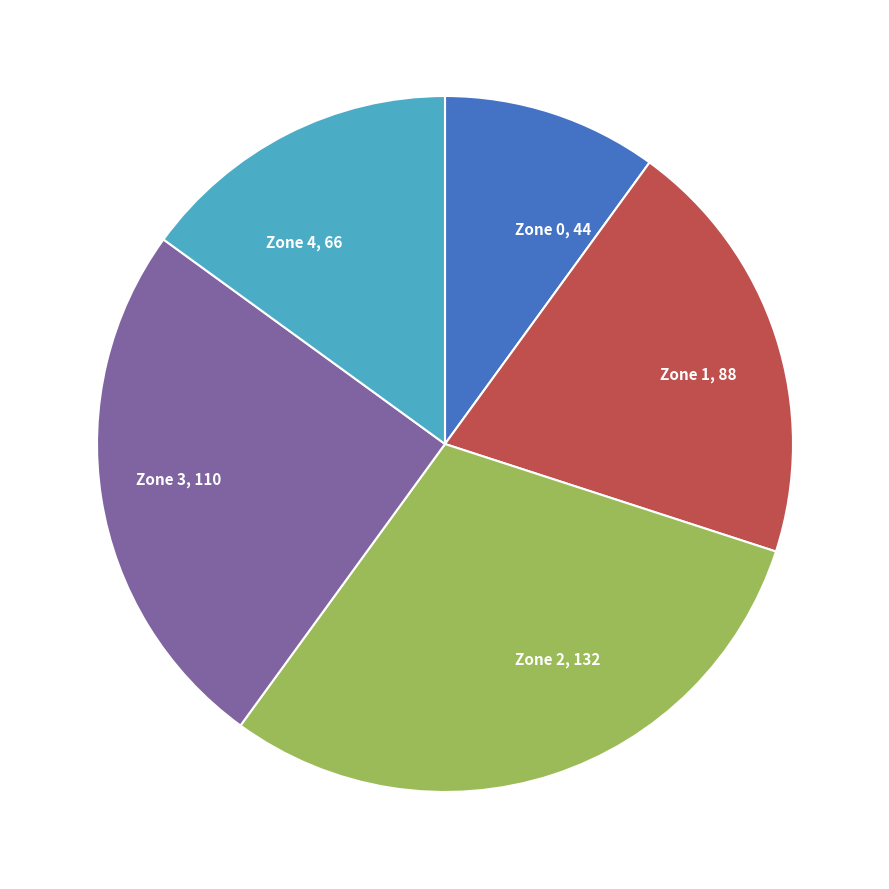

Count the number of slices in the pie.

5